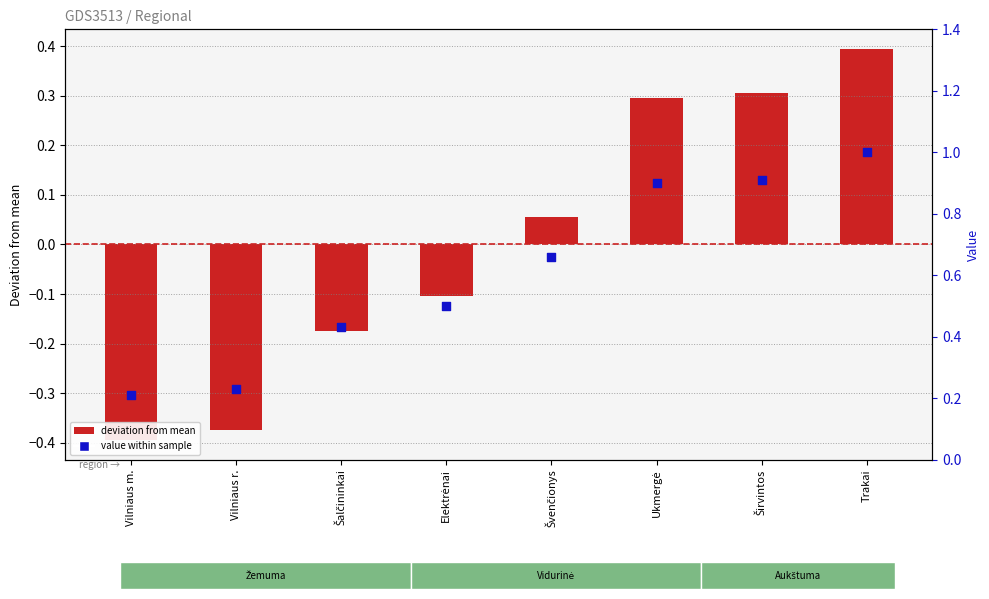

At how many categories does at least one series exceed 0?

8